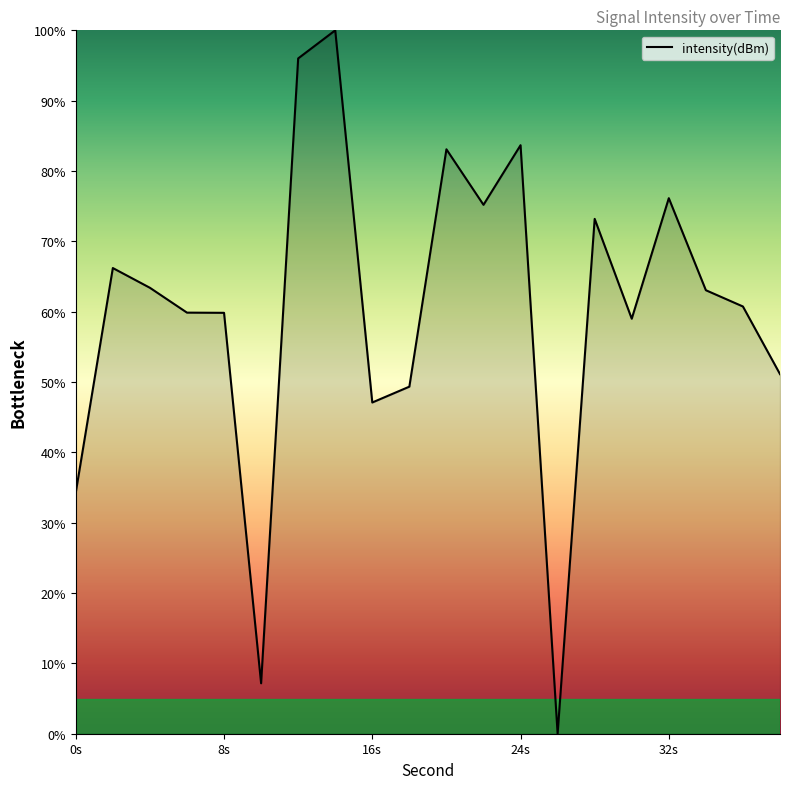

How many positive values are there?

19